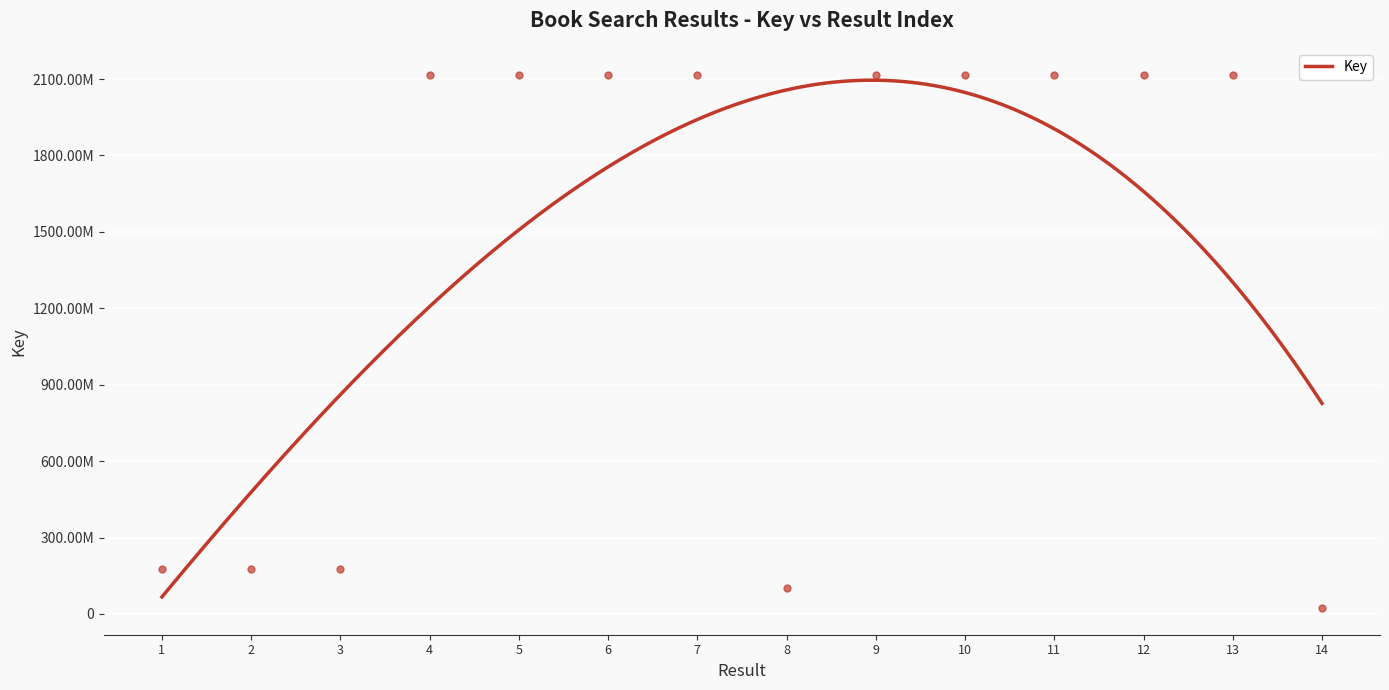

What is the change in value from 6 to 14?

-2094882508